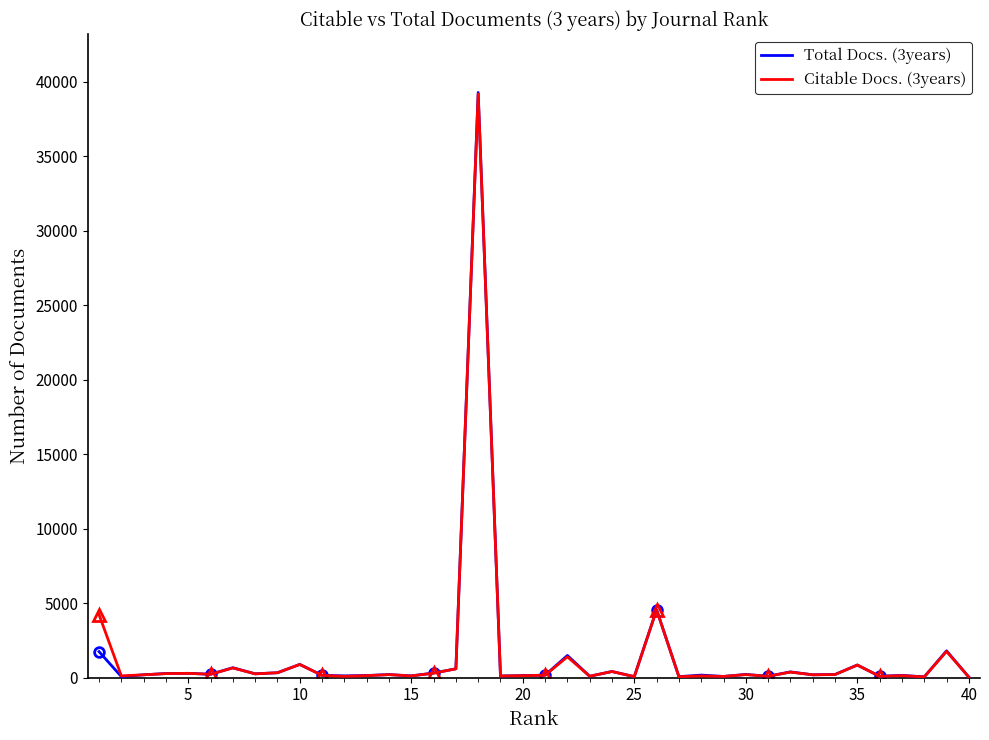

The Citable Docs. (3years) series shows 1797 at 25. True or false?

False